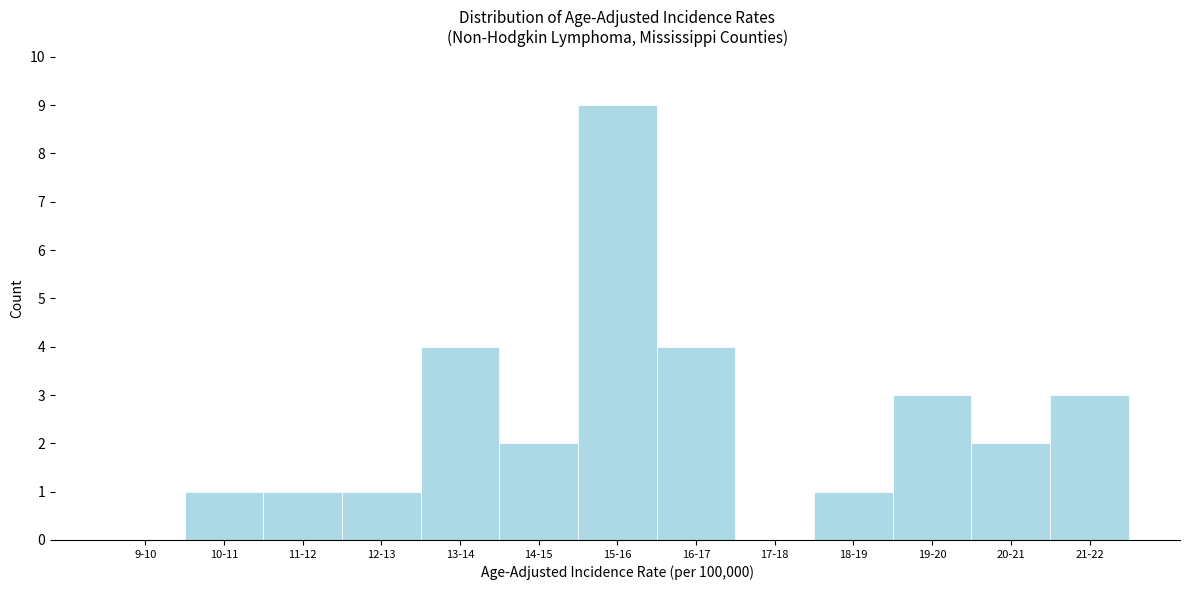

Reading right to left, list all the values displayed in this chart.

21-22=3	20-21=2	19-20=3	18-19=1	17-18=0	16-17=4	15-16=9	14-15=2	13-14=4	12-13=1	11-12=1	10-11=1	9-10=0